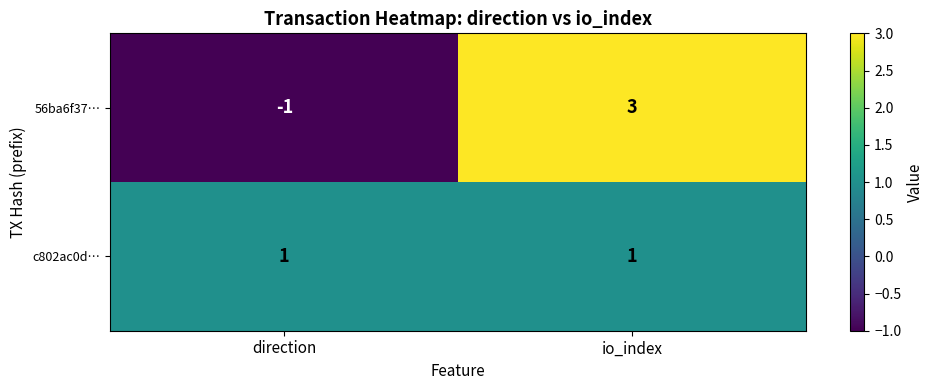

Reading left to right, extract all data points from this chart.

56ba6f37…: -1	3
c802ac0d…: 1	1